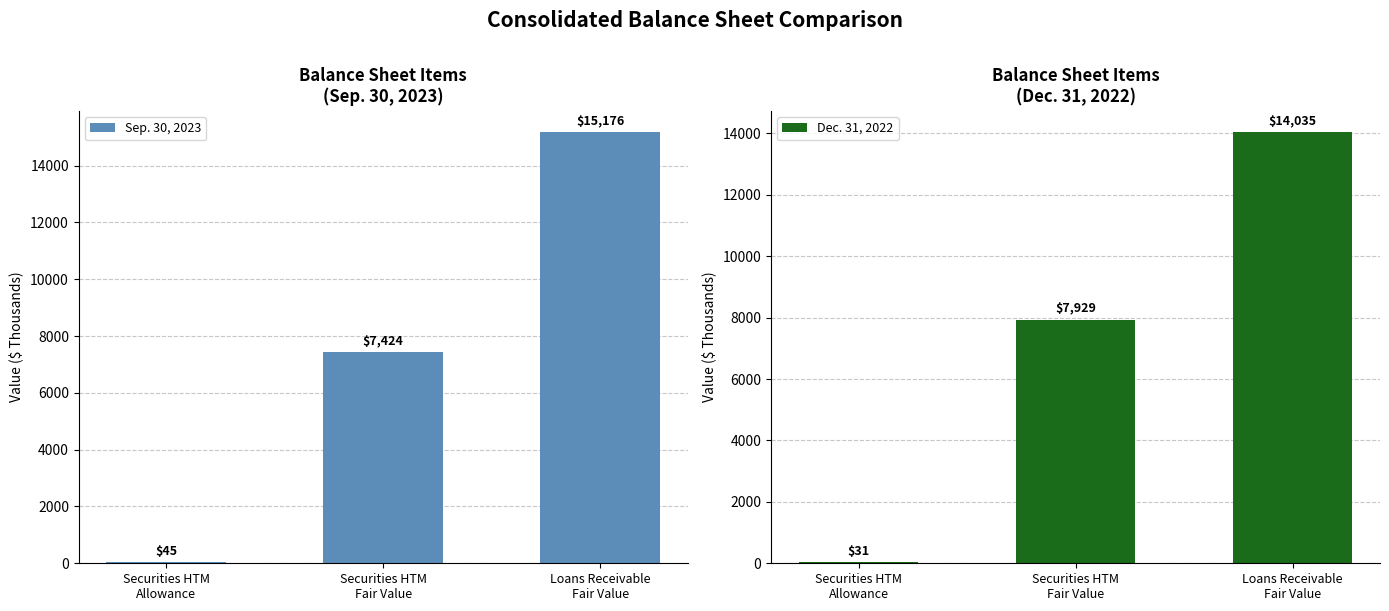

At which category is the sum across all series the highest?

Loans Receivable
Fair Value